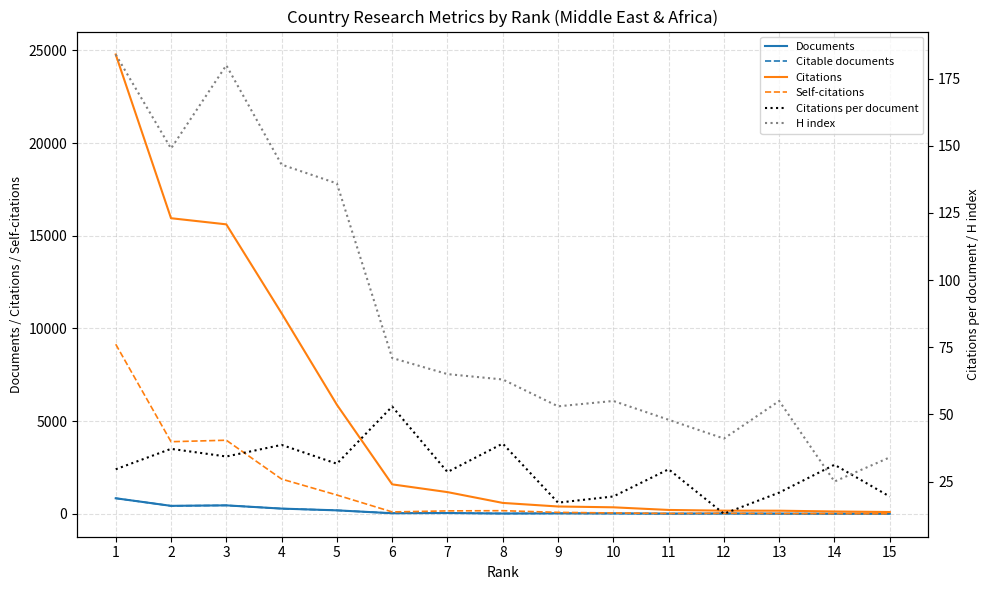

List the labels in order of Self-citations value, largest first.

1, 3, 2, 4, 5, 8, 7, 6, 9, 10, 12, 11, 13, 14, 15